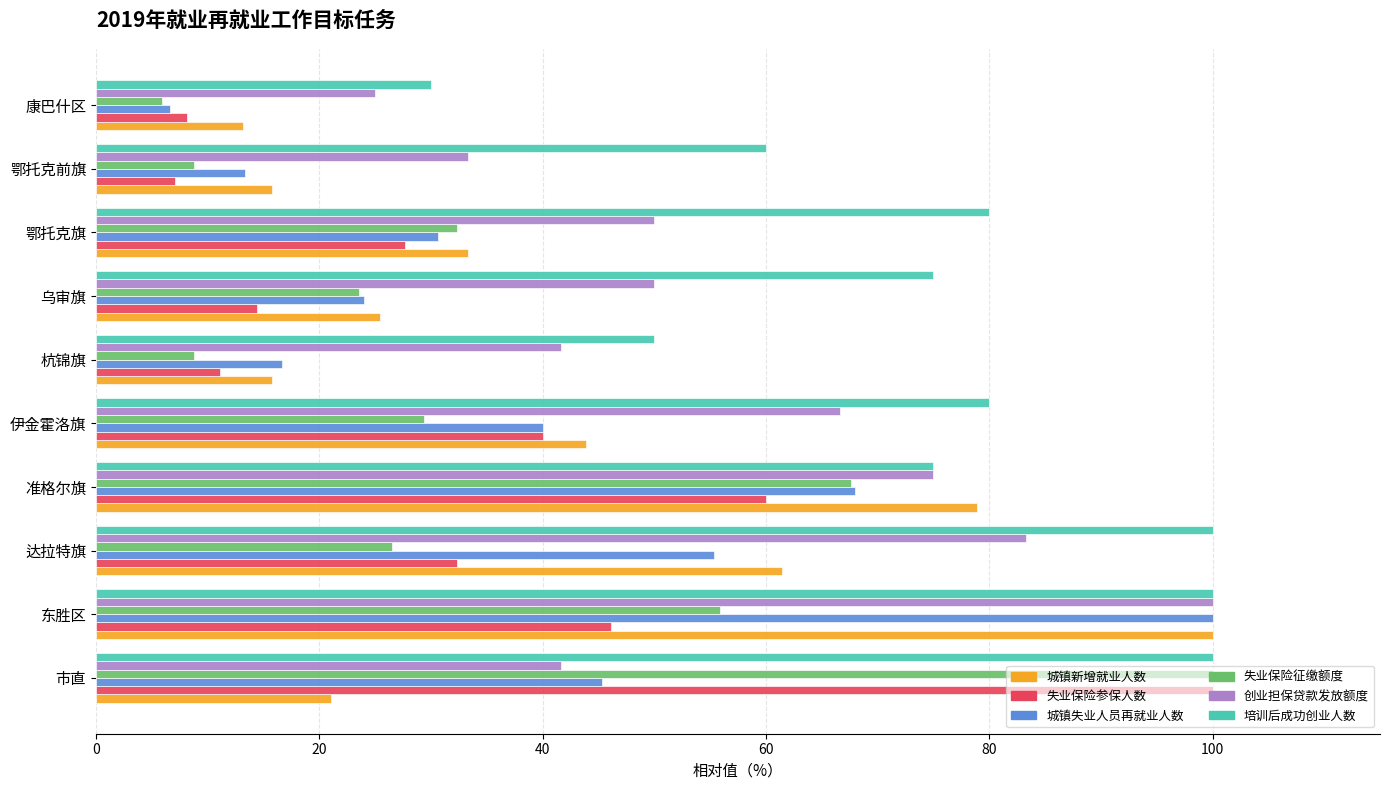

What value does the 城镇新增就业人数 series have at 伊金霍洛旗?

43.9